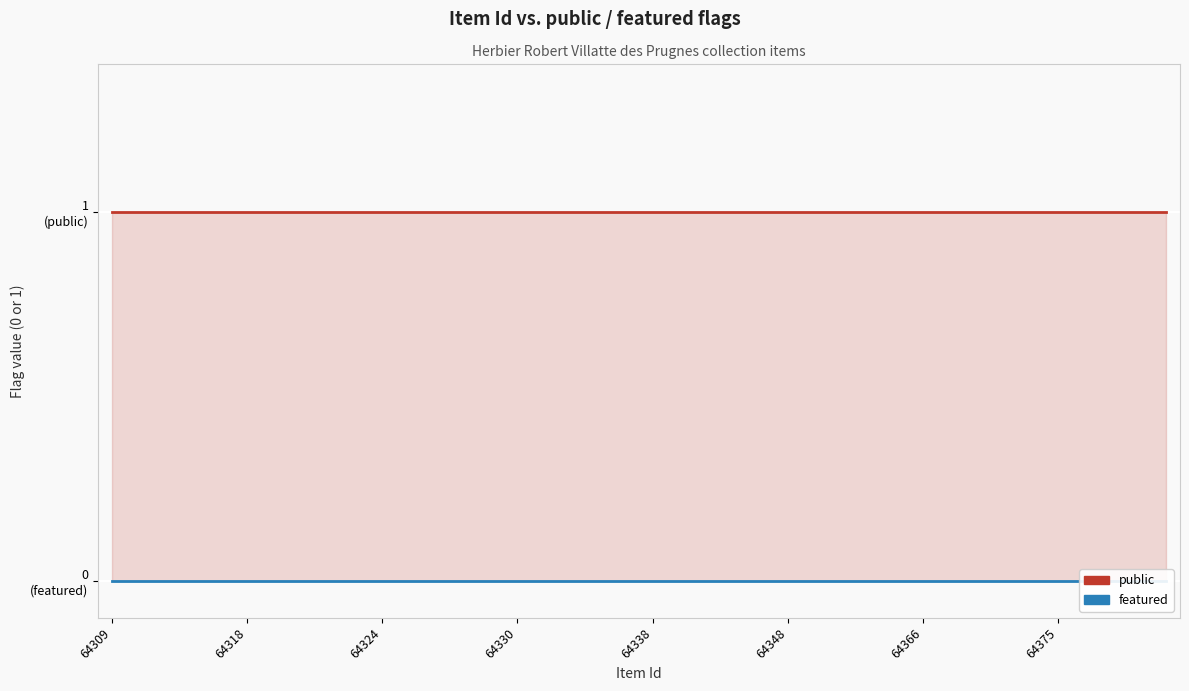

At which category is the sum across all series the highest?

64309